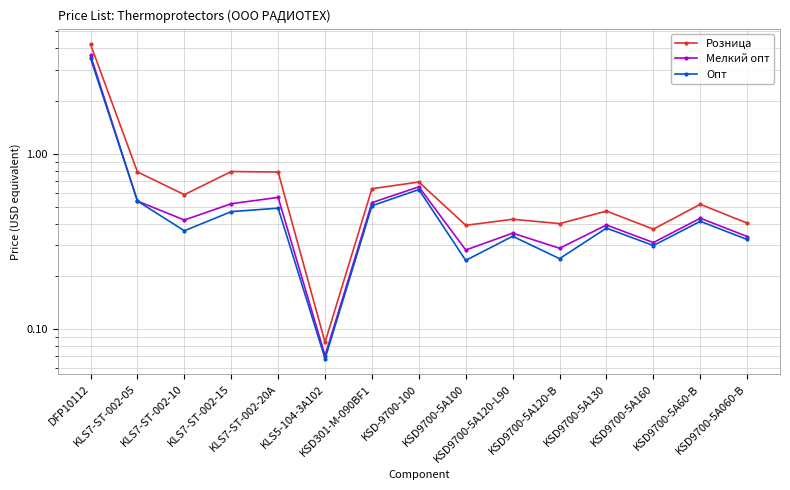

What is the difference between the highest and lowest values at KSD9700-5A100?

0.1